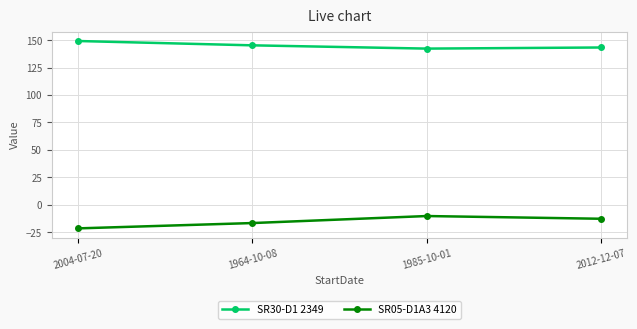

How many series are shown in this chart?

2